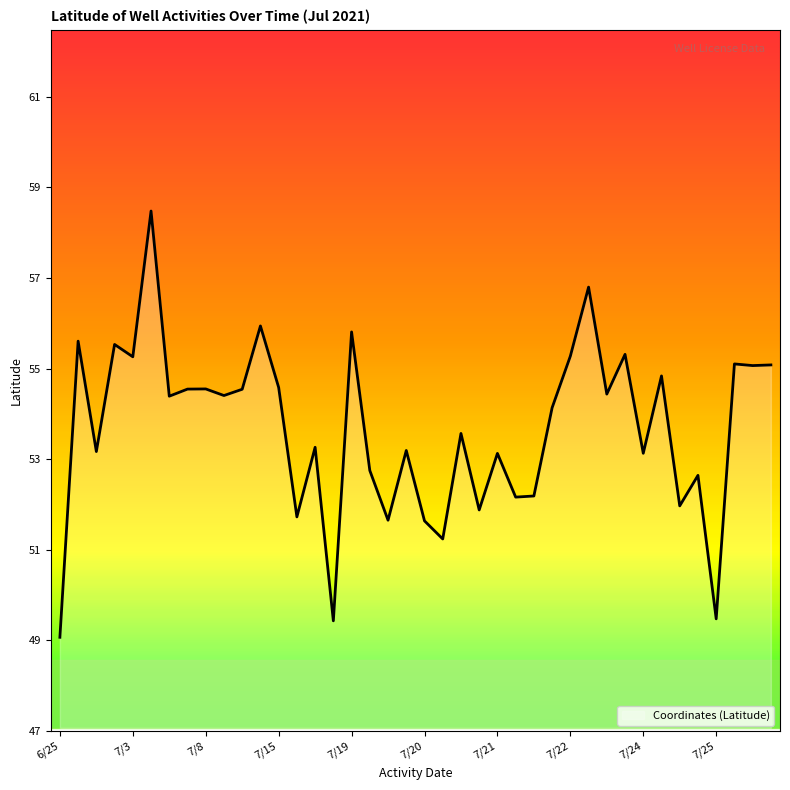

What is the greatest value displayed?

58.5